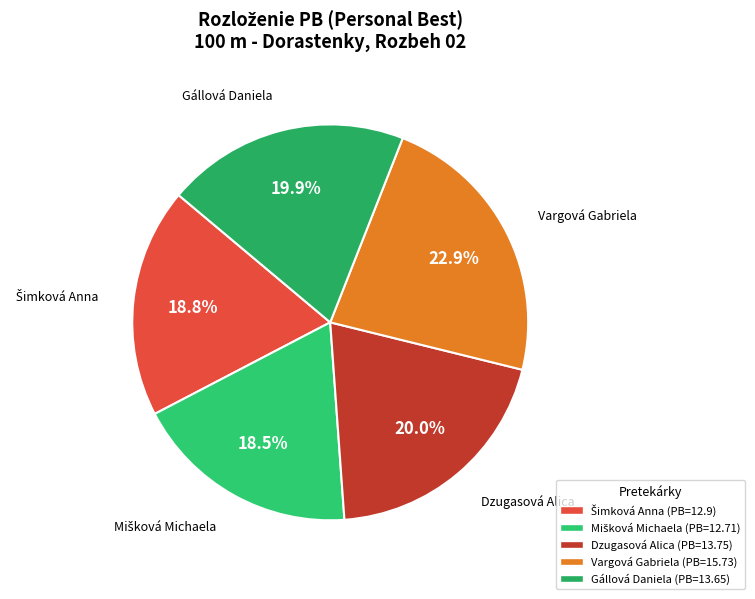

Is there a majority slice in this chart?

No